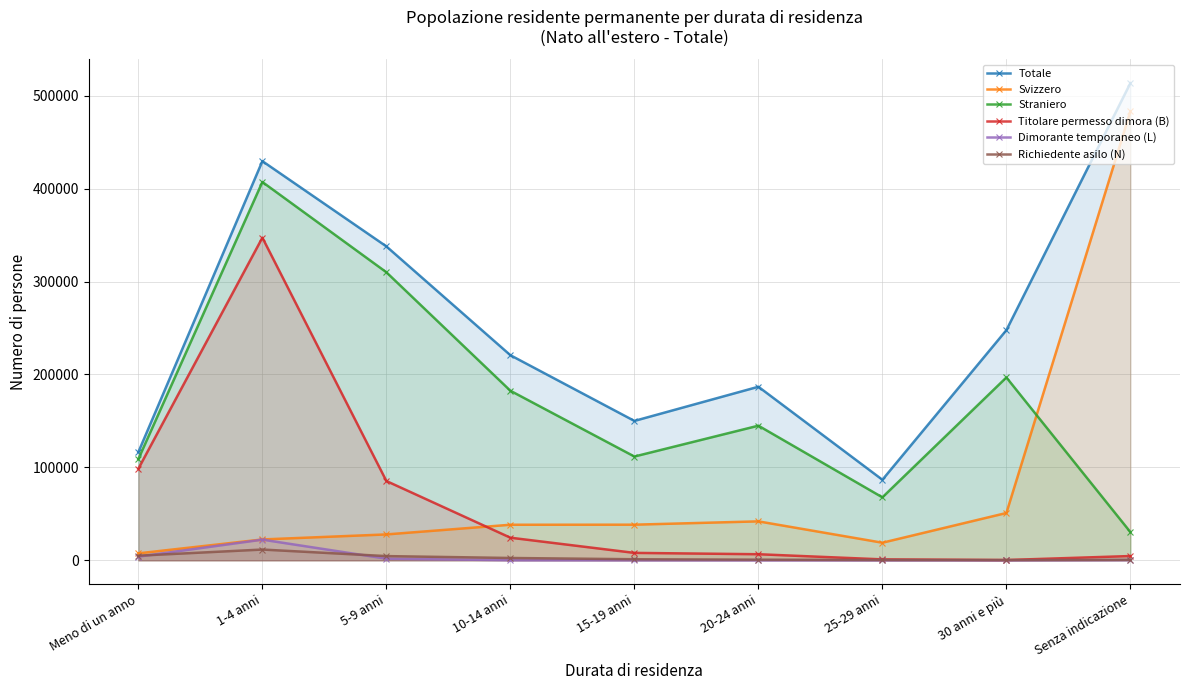

At which category does Richiedente asilo (N) reach its first local peak?

1-4 anni